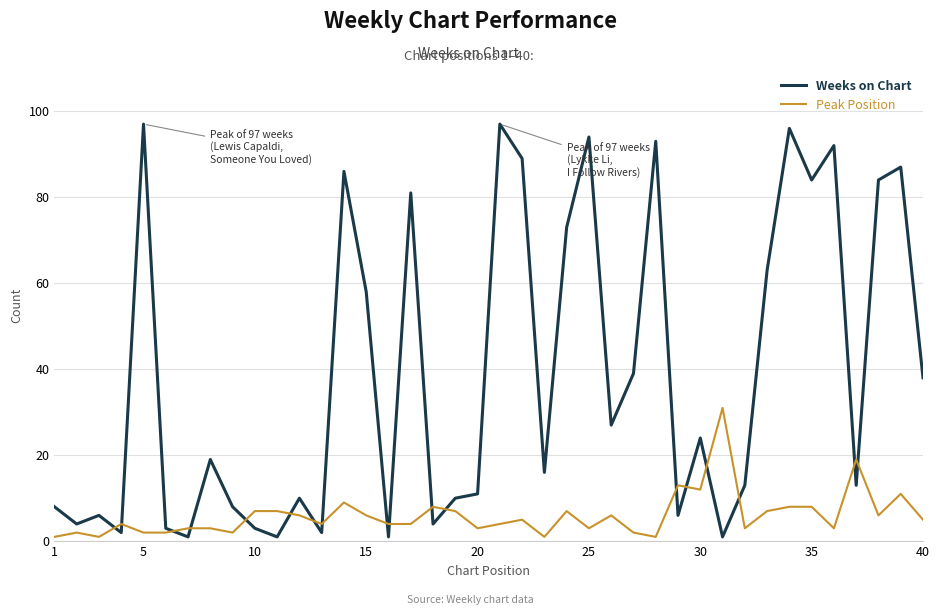

Rank the series by their maximum value, from lowest to highest.

Peak Position, Weeks on Chart